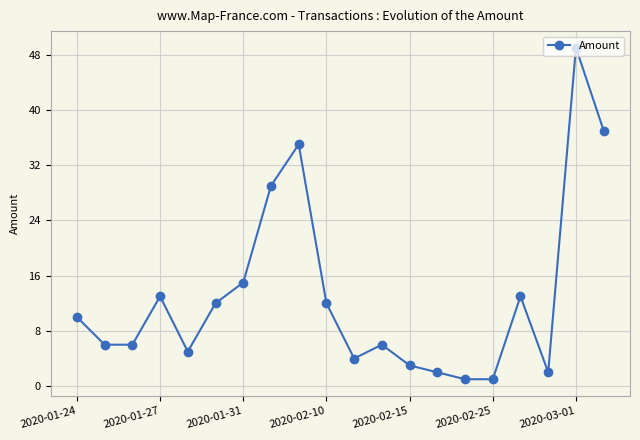

True or false: there are more than 1 points higher than both neighbors.

True